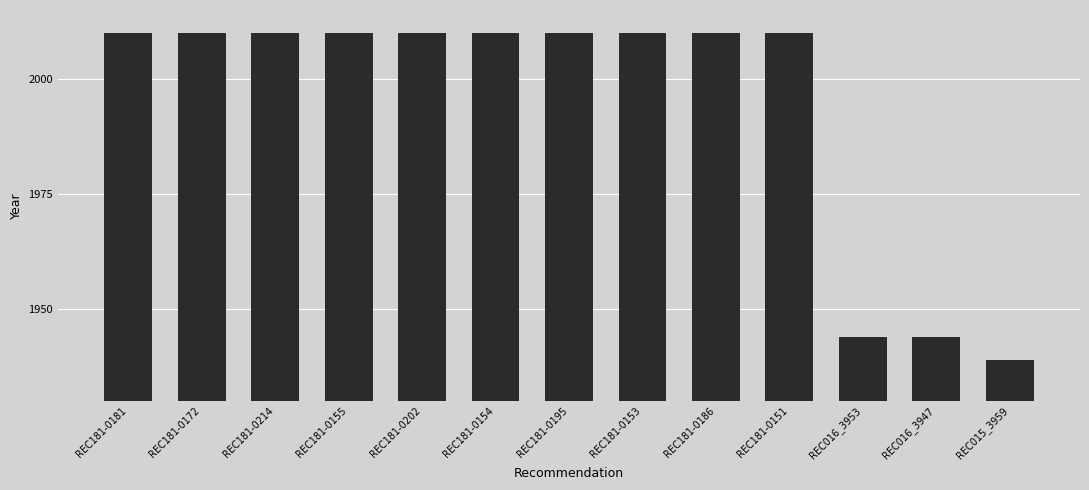

The chart shows a value of 1939 at REC015_3959. True or false?

True